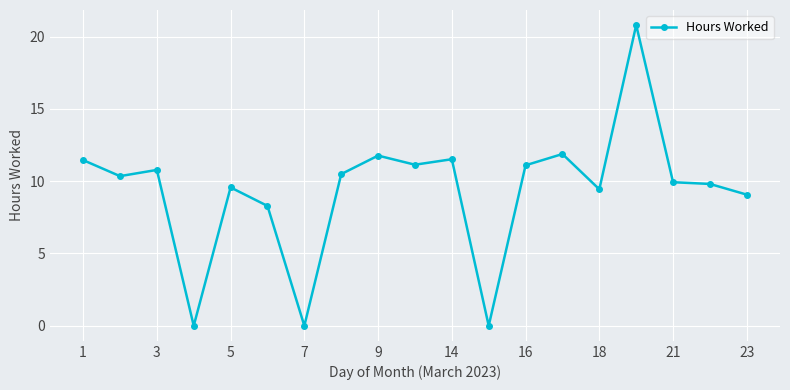

True or false: there are more than 1 points higher than both neighbors.

True